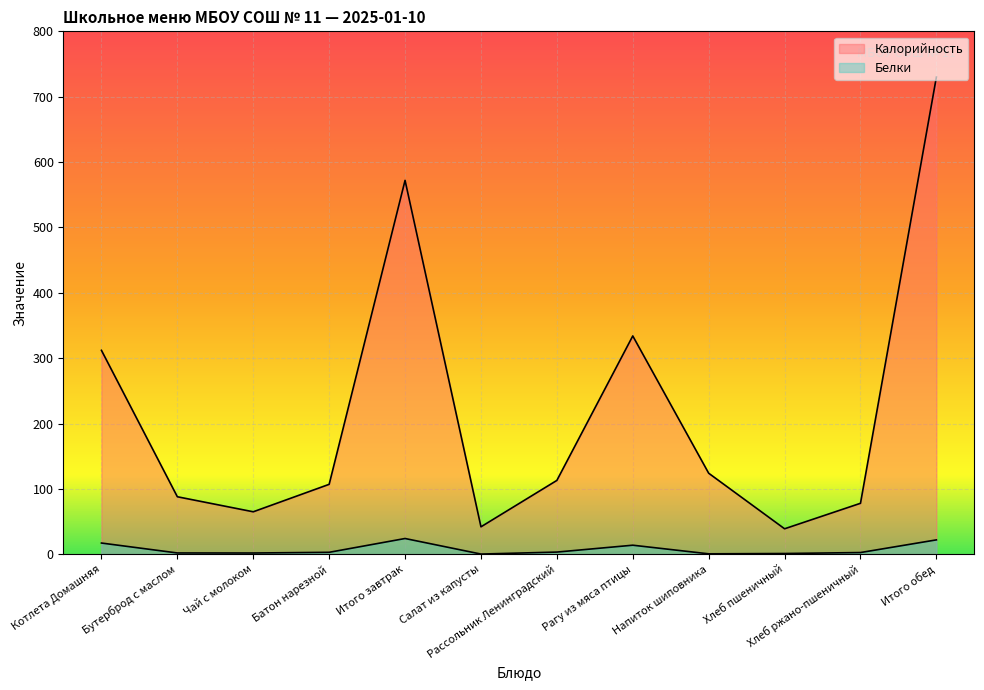

Reading right to left, transcribe all the data shown in this chart.

Калорийность: Итого обед=730.0	Хлеб ржано-пшеничный=78.0	Хлеб пшеничный=39.0	Напиток шиповника=124.0	Рагу из мяса птицы=334.0	Рассольник Ленинградский=113.0	Салат из капусты=42.0	Итого завтрак=572.0	Батон нарезной=107.0	Чай с молоком=65.0	Бутерброд с маслом=88.0	Котлета Домашняя=312.0
Белки: Итого обед=22.0	Хлеб ржано-пшеничный=2.6	Хлеб пшеничный=1.2	Напиток шиповника=0.7	Рагу из мяса птицы=13.9	Рассольник Ленинградский=3.4	Салат из капусты=0.3	Итого завтрак=24.1	Батон нарезной=3.0	Чай с молоком=1.9	Бутерброд с маслом=2.0	Котлета Домашняя=17.2